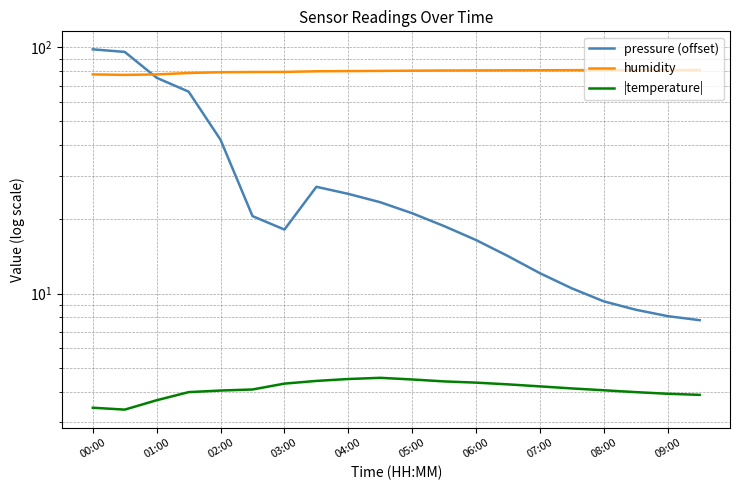

What is the total value across all series at 19?

92.6